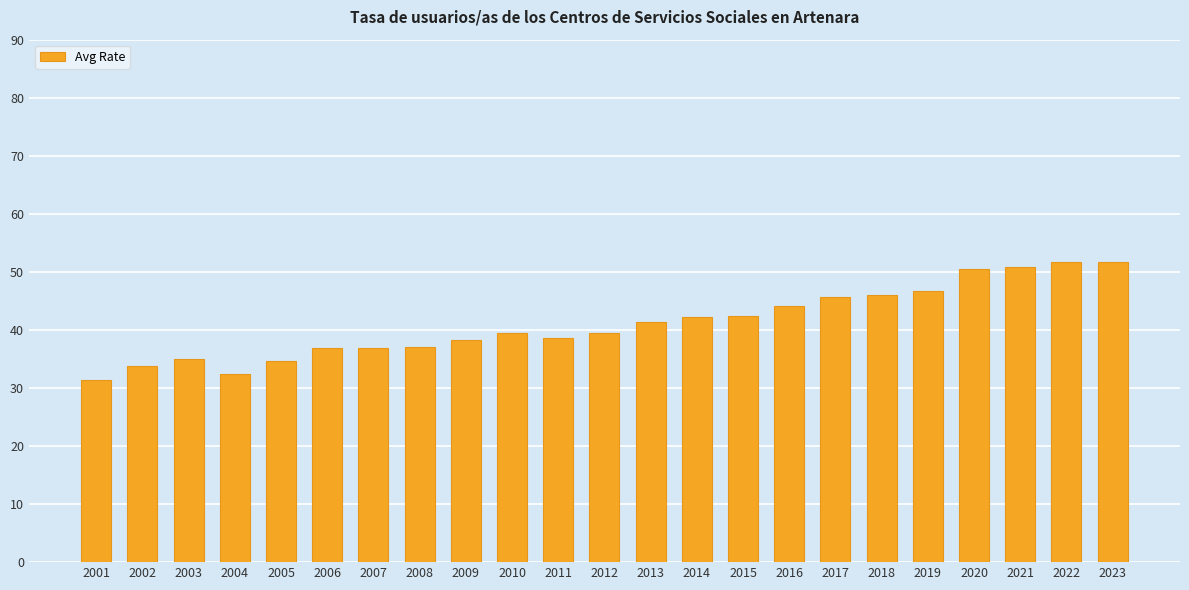

Is it true that the value at 2009 is 64.4?

False